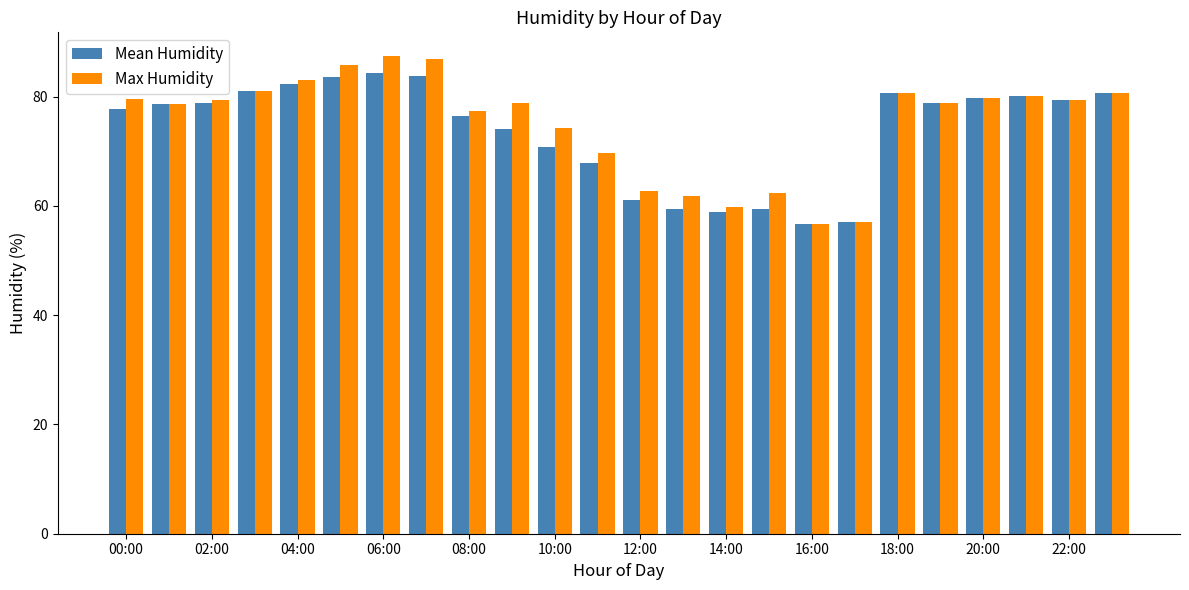

What are all the series names shown in the legend?

Mean Humidity, Max Humidity